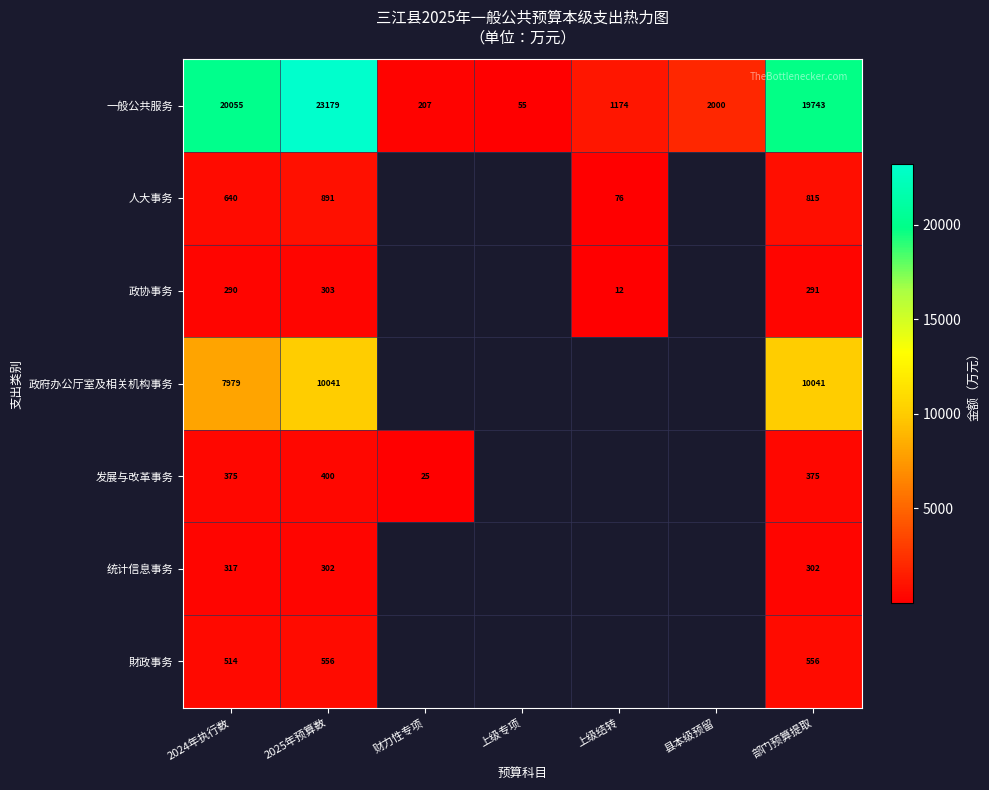

What is the minimum value shown in the chart?

12.0